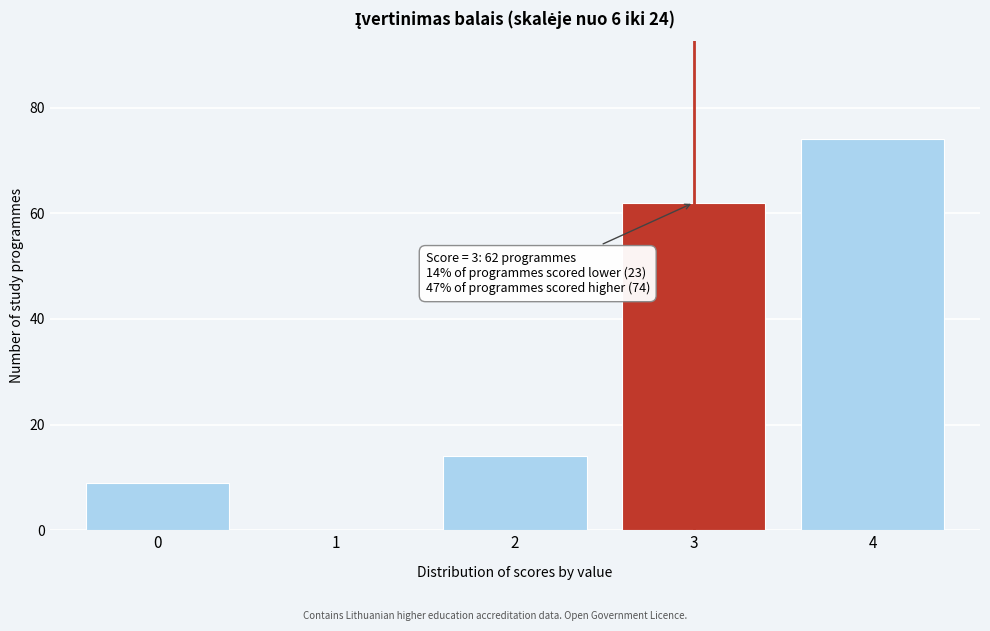

Reading left to right, extract all data points from this chart.

0=9	1=0	2=14	3=62	4=74